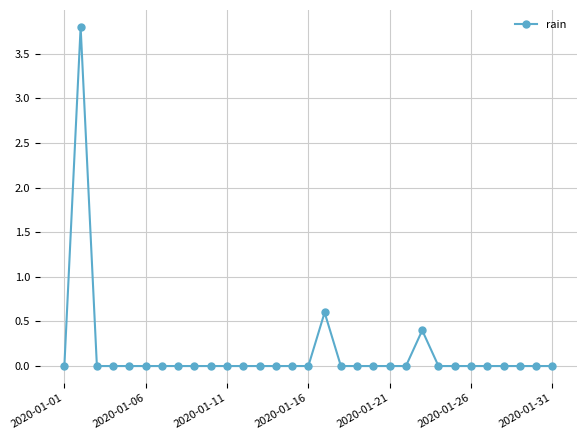

Reading left to right, what are all the values shown in this chart?

0.0	3.8	0.0	0.0	0.0	0.0	0.0	0.0	0.0	0.0	0.0	0.0	0.0	0.0	0.0	0.0	0.6	0.0	0.0	0.0	0.0	0.0	0.4	0.0	0.0	0.0	0.0	0.0	0.0	0.0	0.0